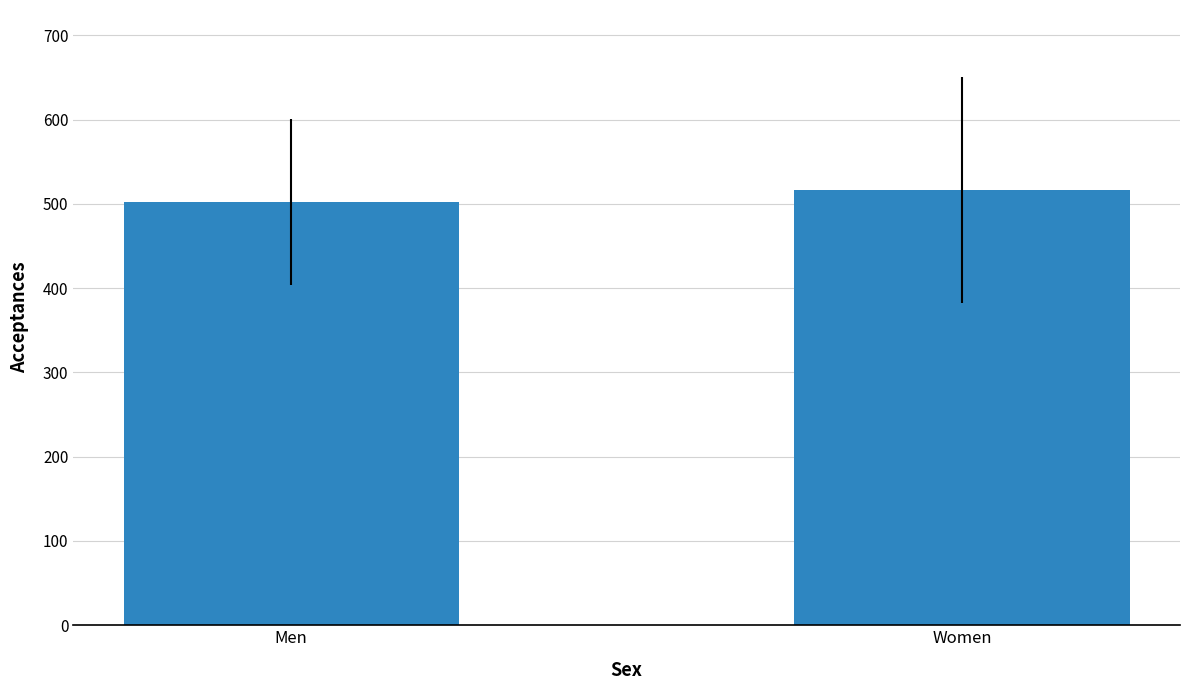

What value does the data have at Women?

516.4